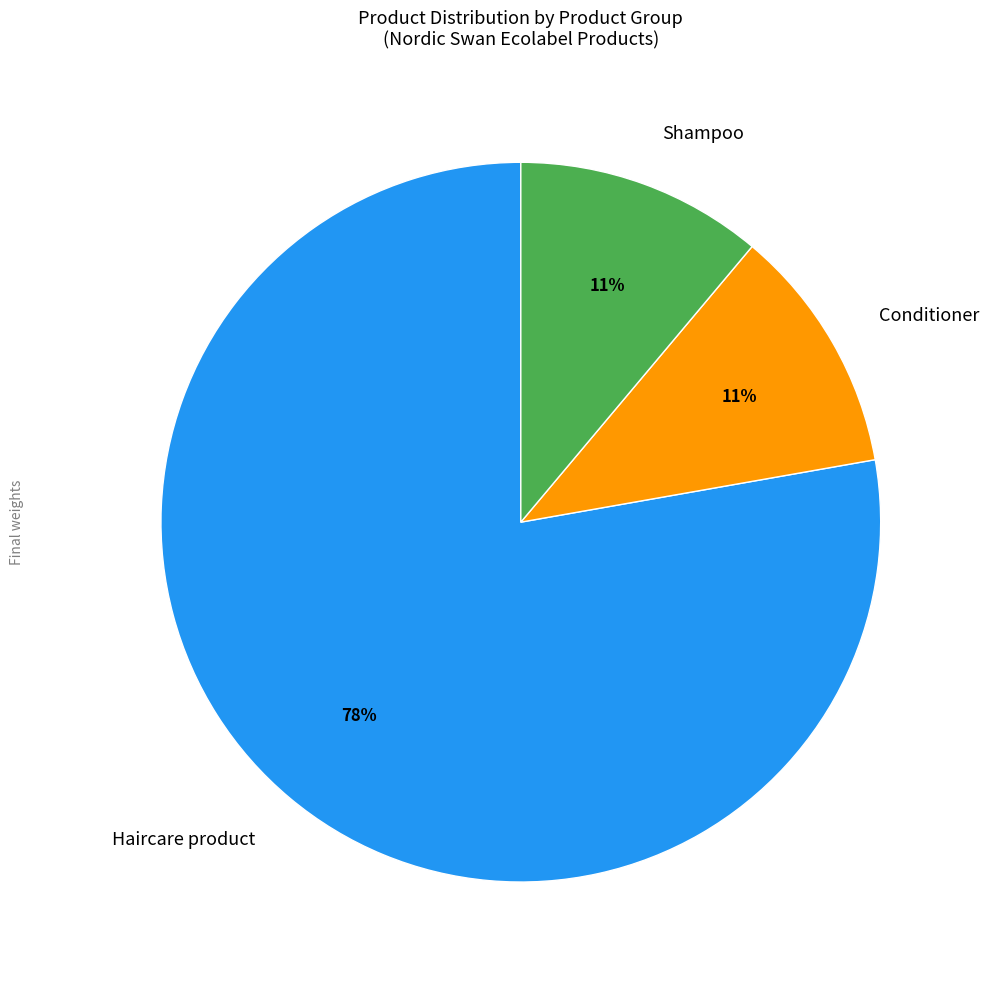

To the nearest percent, what is the average slice percentage?

33%